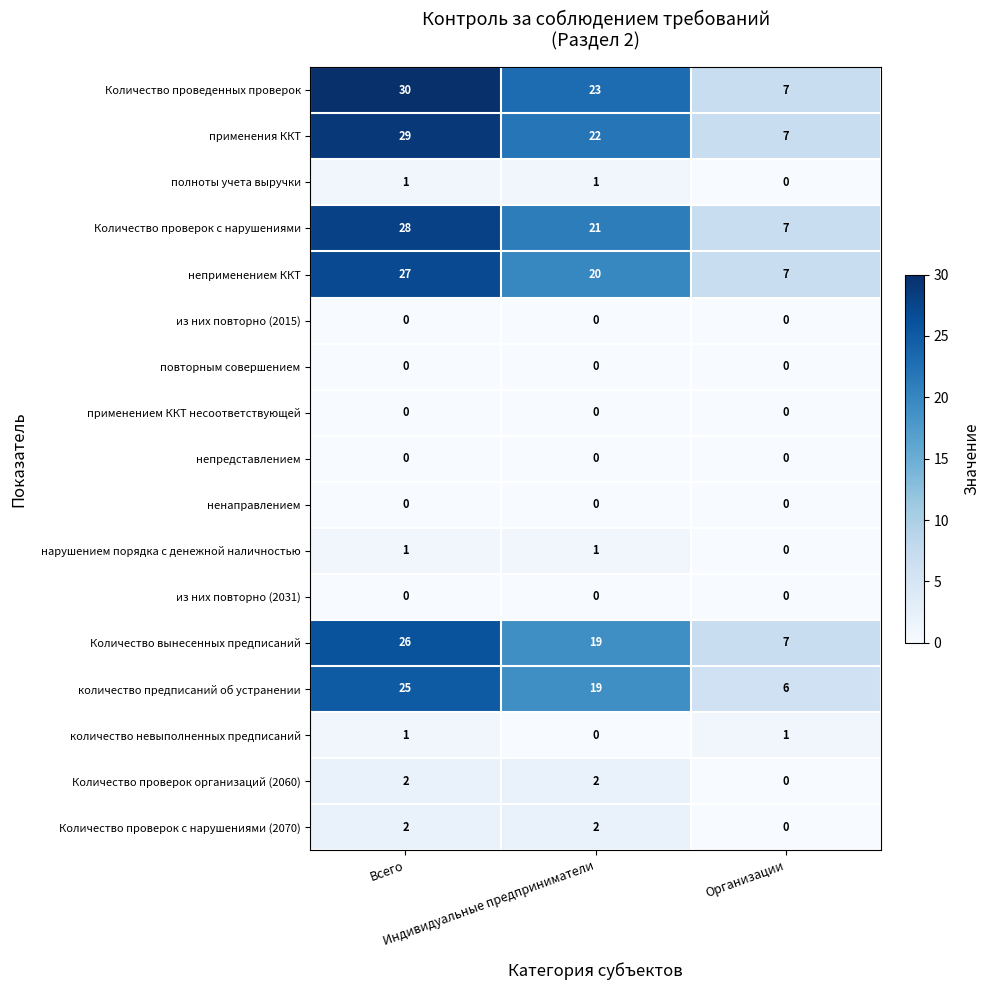

How many Количество проверок с нарушениями (2070) values are between 0 and 2?

3